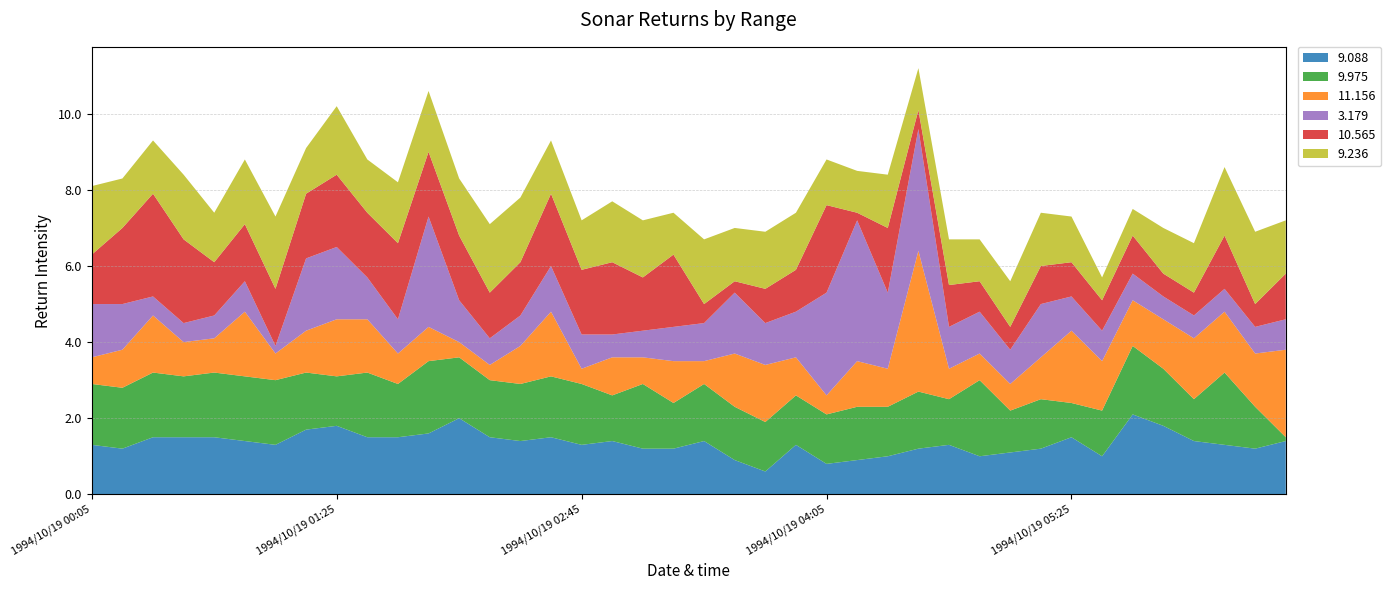

Reading right to left, transcribe all the data shown in this chart.

9.088: 1994/10/19 06:35=1.4	1994/10/19 06:25=1.2	1994/10/19 06:15=1.3	1994/10/19 06:05=1.4	1994/10/19 05:55=1.8	1994/10/19 05:45=2.1	1994/10/19 05:35=1.0	1994/10/19 05:25=1.5	1994/10/19 05:15=1.2	1994/10/19 05:05=1.1	1994/10/19 04:55=1.0	1994/10/19 04:45=1.3	1994/10/19 04:35=1.2	1994/10/19 04:25=1.0	1994/10/19 04:15=0.9	1994/10/19 04:05=0.8	1994/10/19 03:55=1.3	1994/10/19 03:45=0.6	1994/10/19 03:35=0.9	1994/10/19 03:25=1.4	1994/10/19 03:15=1.2	1994/10/19 03:05=1.2	1994/10/19 02:55=1.4	1994/10/19 02:45=1.3	1994/10/19 02:35=1.5	1994/10/19 02:25=1.4	1994/10/19 02:15=1.5	1994/10/19 02:05=2.0	1994/10/19 01:55=1.6	1994/10/19 01:45=1.5	1994/10/19 01:35=1.5	1994/10/19 01:25=1.8	1994/10/19 01:15=1.7	1994/10/19 01:05=1.3	1994/10/19 00:55=1.4	1994/10/19 00:45=1.5	1994/10/19 00:35=1.5	1994/10/19 00:25=1.5	1994/10/19 00:15=1.2	1994/10/19 00:05=1.3
9.975: 1994/10/19 06:35=0.1	1994/10/19 06:25=1.1	1994/10/19 06:15=1.9	1994/10/19 06:05=1.1	1994/10/19 05:55=1.5	1994/10/19 05:45=1.8	1994/10/19 05:35=1.2	1994/10/19 05:25=0.9	1994/10/19 05:15=1.3	1994/10/19 05:05=1.1	1994/10/19 04:55=2.0	1994/10/19 04:45=1.2	1994/10/19 04:35=1.5	1994/10/19 04:25=1.3	1994/10/19 04:15=1.4	1994/10/19 04:05=1.3	1994/10/19 03:55=1.3	1994/10/19 03:45=1.3	1994/10/19 03:35=1.4	1994/10/19 03:25=1.5	1994/10/19 03:15=1.2	1994/10/19 03:05=1.7	1994/10/19 02:55=1.2	1994/10/19 02:45=1.6	1994/10/19 02:35=1.6	1994/10/19 02:25=1.5	1994/10/19 02:15=1.5	1994/10/19 02:05=1.6	1994/10/19 01:55=1.9	1994/10/19 01:45=1.4	1994/10/19 01:35=1.7	1994/10/19 01:25=1.3	1994/10/19 01:15=1.5	1994/10/19 01:05=1.7	1994/10/19 00:55=1.7	1994/10/19 00:45=1.7	1994/10/19 00:35=1.6	1994/10/19 00:25=1.7	1994/10/19 00:15=1.6	1994/10/19 00:05=1.6
11.156: 1994/10/19 06:35=2.3	1994/10/19 06:25=1.4	1994/10/19 06:15=1.6	1994/10/19 06:05=1.6	1994/10/19 05:55=1.3	1994/10/19 05:45=1.2	1994/10/19 05:35=1.3	1994/10/19 05:25=1.9	1994/10/19 05:15=1.1	1994/10/19 05:05=0.7	1994/10/19 04:55=0.7	1994/10/19 04:45=0.8	1994/10/19 04:35=3.7	1994/10/19 04:25=1.0	1994/10/19 04:15=1.2	1994/10/19 04:05=0.5	1994/10/19 03:55=1.0	1994/10/19 03:45=1.5	1994/10/19 03:35=1.4	1994/10/19 03:25=0.6	1994/10/19 03:15=1.1	1994/10/19 03:05=0.7	1994/10/19 02:55=1.0	1994/10/19 02:45=0.4	1994/10/19 02:35=1.7	1994/10/19 02:25=1.0	1994/10/19 02:15=0.4	1994/10/19 02:05=0.4	1994/10/19 01:55=0.9	1994/10/19 01:45=0.8	1994/10/19 01:35=1.4	1994/10/19 01:25=1.5	1994/10/19 01:15=1.1	1994/10/19 01:05=0.7	1994/10/19 00:55=1.7	1994/10/19 00:45=0.9	1994/10/19 00:35=0.9	1994/10/19 00:25=1.5	1994/10/19 00:15=1.0	1994/10/19 00:05=0.7
3.179: 1994/10/19 06:35=0.8	1994/10/19 06:25=0.7	1994/10/19 06:15=0.6	1994/10/19 06:05=0.6	1994/10/19 05:55=0.6	1994/10/19 05:45=0.7	1994/10/19 05:35=0.8	1994/10/19 05:25=0.9	1994/10/19 05:15=1.4	1994/10/19 05:05=0.9	1994/10/19 04:55=1.1	1994/10/19 04:45=1.1	1994/10/19 04:35=3.2	1994/10/19 04:25=2.0	1994/10/19 04:15=3.7	1994/10/19 04:05=2.7	1994/10/19 03:55=1.2	1994/10/19 03:45=1.1	1994/10/19 03:35=1.6	1994/10/19 03:25=1.0	1994/10/19 03:15=0.9	1994/10/19 03:05=0.7	1994/10/19 02:55=0.6	1994/10/19 02:45=0.9	1994/10/19 02:35=1.2	1994/10/19 02:25=0.8	1994/10/19 02:15=0.7	1994/10/19 02:05=1.1	1994/10/19 01:55=2.9	1994/10/19 01:45=0.9	1994/10/19 01:35=1.1	1994/10/19 01:25=1.9	1994/10/19 01:15=1.9	1994/10/19 01:05=0.2	1994/10/19 00:55=0.8	1994/10/19 00:45=0.6	1994/10/19 00:35=0.5	1994/10/19 00:25=0.5	1994/10/19 00:15=1.2	1994/10/19 00:05=1.4
10.565: 1994/10/19 06:35=1.2	1994/10/19 06:25=0.6	1994/10/19 06:15=1.4	1994/10/19 06:05=0.6	1994/10/19 05:55=0.6	1994/10/19 05:45=1.0	1994/10/19 05:35=0.8	1994/10/19 05:25=0.9	1994/10/19 05:15=1.0	1994/10/19 05:05=0.6	1994/10/19 04:55=0.8	1994/10/19 04:45=1.1	1994/10/19 04:35=0.5	1994/10/19 04:25=1.7	1994/10/19 04:15=0.2	1994/10/19 04:05=2.3	1994/10/19 03:55=1.1	1994/10/19 03:45=0.9	1994/10/19 03:35=0.3	1994/10/19 03:25=0.5	1994/10/19 03:15=1.9	1994/10/19 03:05=1.4	1994/10/19 02:55=1.9	1994/10/19 02:45=1.7	1994/10/19 02:35=1.9	1994/10/19 02:25=1.4	1994/10/19 02:15=1.2	1994/10/19 02:05=1.7	1994/10/19 01:55=1.7	1994/10/19 01:45=2.0	1994/10/19 01:35=1.7	1994/10/19 01:25=1.9	1994/10/19 01:15=1.7	1994/10/19 01:05=1.5	1994/10/19 00:55=1.5	1994/10/19 00:45=1.4	1994/10/19 00:35=2.2	1994/10/19 00:25=2.7	1994/10/19 00:15=2.0	1994/10/19 00:05=1.3
9.236: 1994/10/19 06:35=1.4	1994/10/19 06:25=1.9	1994/10/19 06:15=1.8	1994/10/19 06:05=1.3	1994/10/19 05:55=1.2	1994/10/19 05:45=0.7	1994/10/19 05:35=0.6	1994/10/19 05:25=1.2	1994/10/19 05:15=1.4	1994/10/19 05:05=1.2	1994/10/19 04:55=1.1	1994/10/19 04:45=1.2	1994/10/19 04:35=1.1	1994/10/19 04:25=1.4	1994/10/19 04:15=1.1	1994/10/19 04:05=1.2	1994/10/19 03:55=1.5	1994/10/19 03:45=1.5	1994/10/19 03:35=1.4	1994/10/19 03:25=1.7	1994/10/19 03:15=1.1	1994/10/19 03:05=1.5	1994/10/19 02:55=1.6	1994/10/19 02:45=1.3	1994/10/19 02:35=1.4	1994/10/19 02:25=1.7	1994/10/19 02:15=1.8	1994/10/19 02:05=1.5	1994/10/19 01:55=1.6	1994/10/19 01:45=1.6	1994/10/19 01:35=1.4	1994/10/19 01:25=1.8	1994/10/19 01:15=1.2	1994/10/19 01:05=1.9	1994/10/19 00:55=1.7	1994/10/19 00:45=1.3	1994/10/19 00:35=1.7	1994/10/19 00:25=1.4	1994/10/19 00:15=1.3	1994/10/19 00:05=1.8